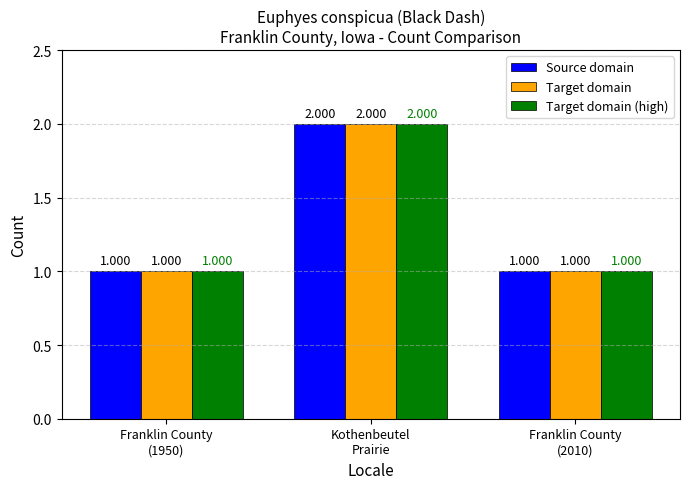

What is the minimum value shown in the chart?

1